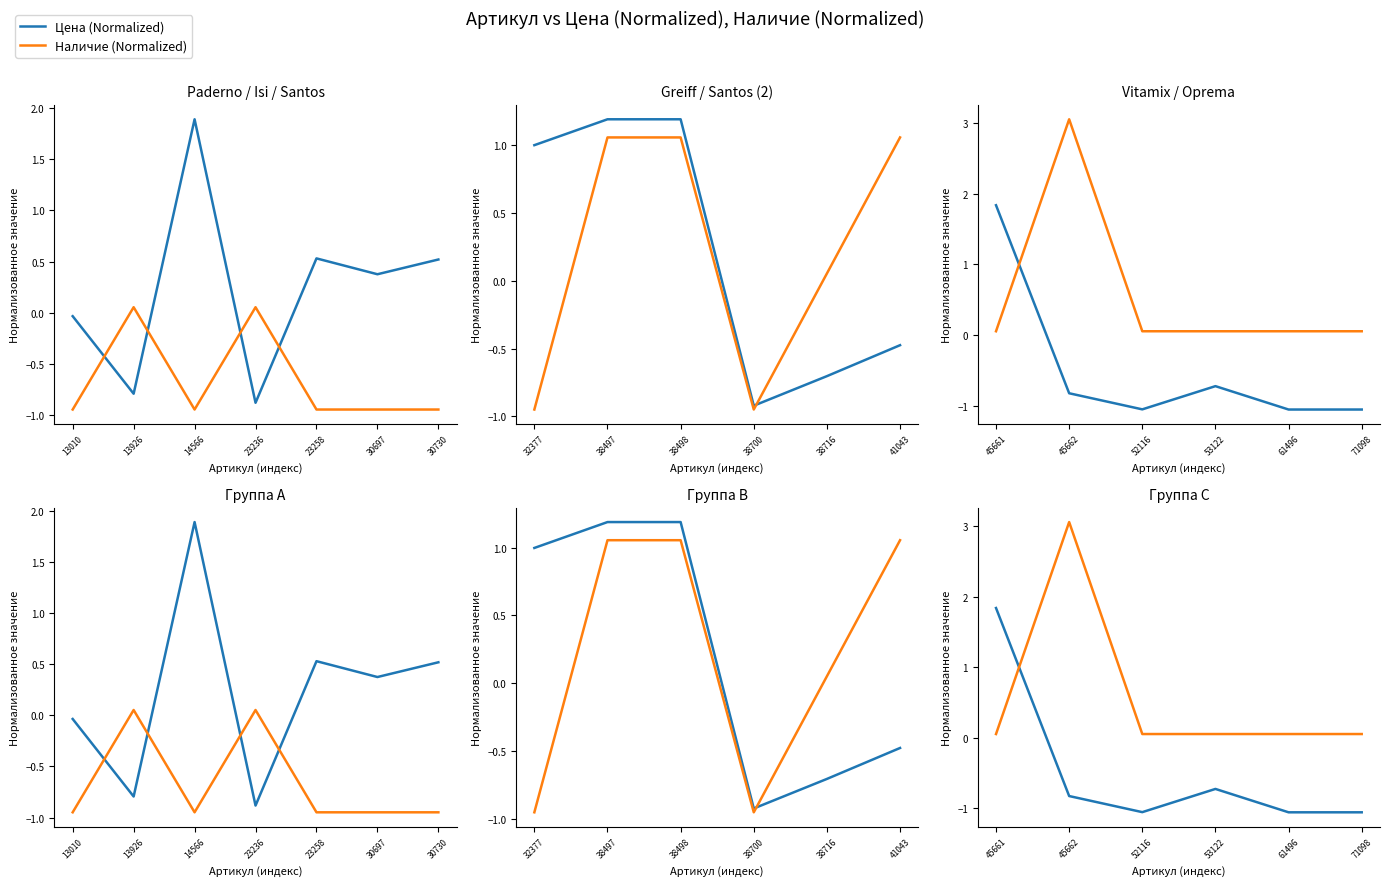

Rank the series by their average value, from lowest to highest.

Цена (Normalized), Наличие (Normalized)